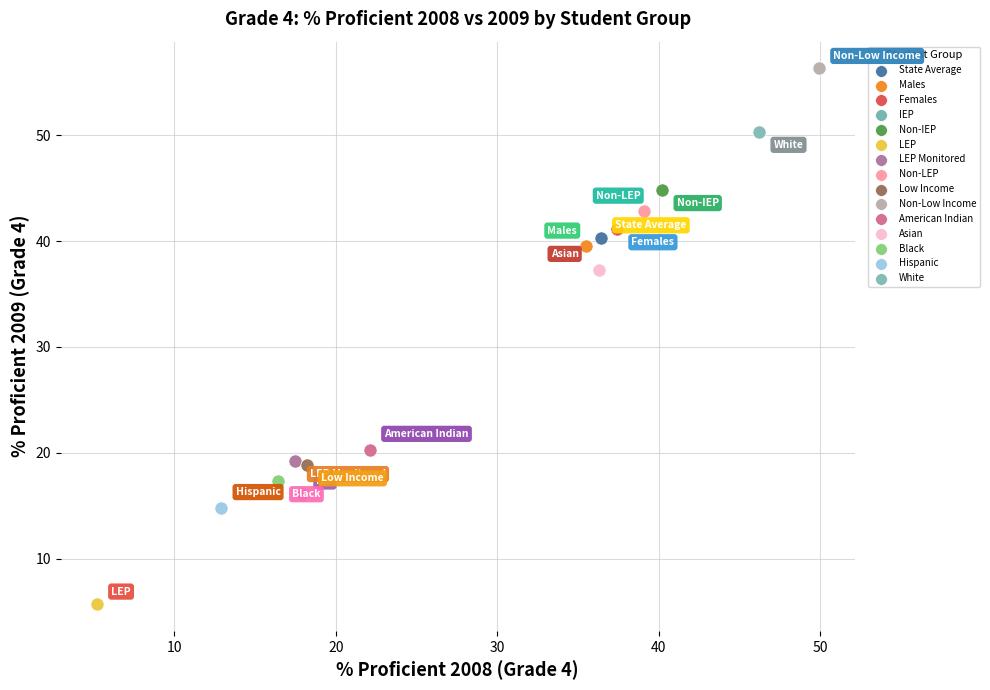

What are all the series names shown in the legend?

State Average, Males, Females, IEP, Non-IEP, LEP, LEP Monitored, Non-LEP, Low Income, Non-Low Income, American Indian, Asian, Black, Hispanic, White